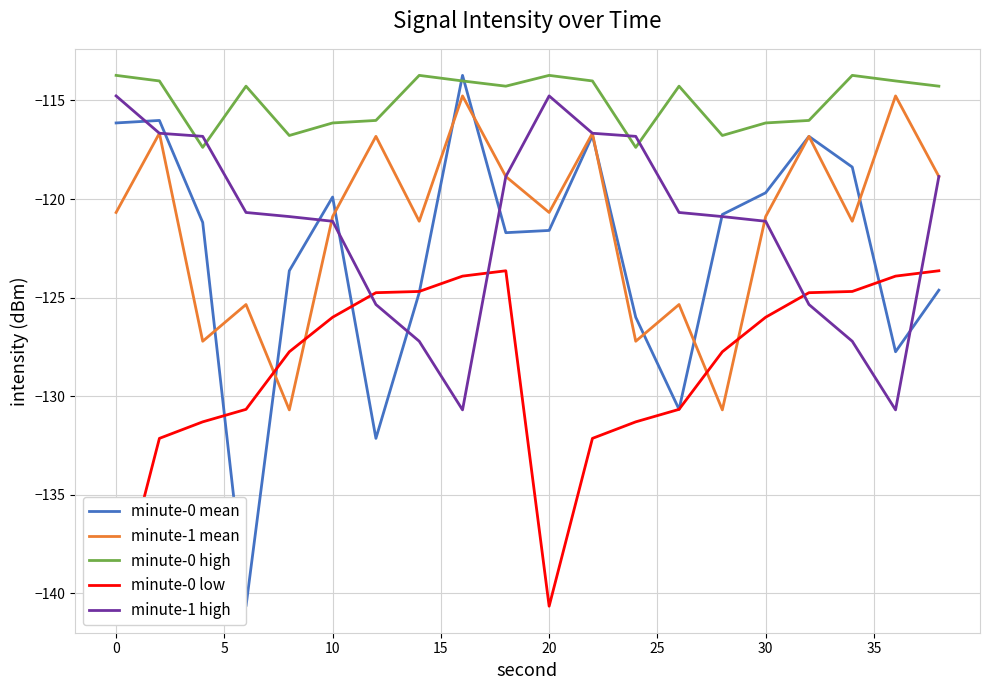

How many interior local valleys does the minute-0 mean series have?

5